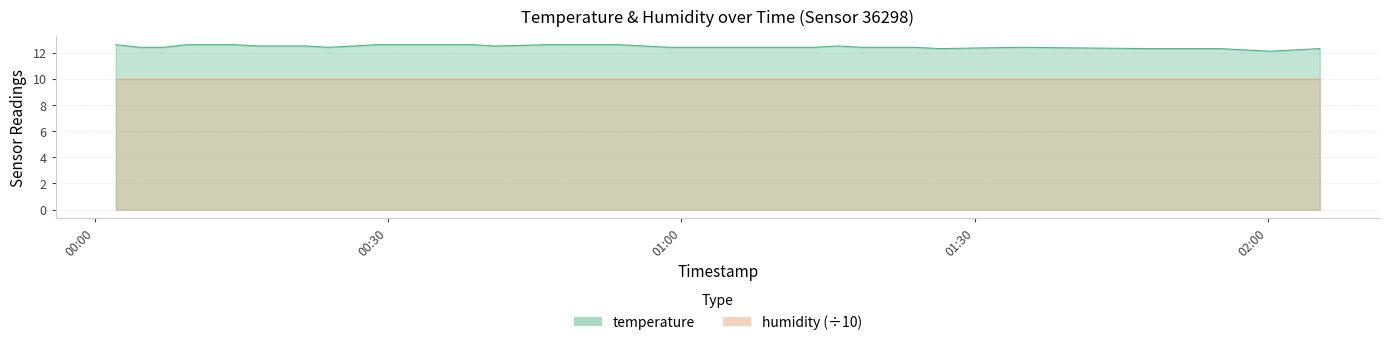

True or false: the data has more than 1 interior local peaks.

True